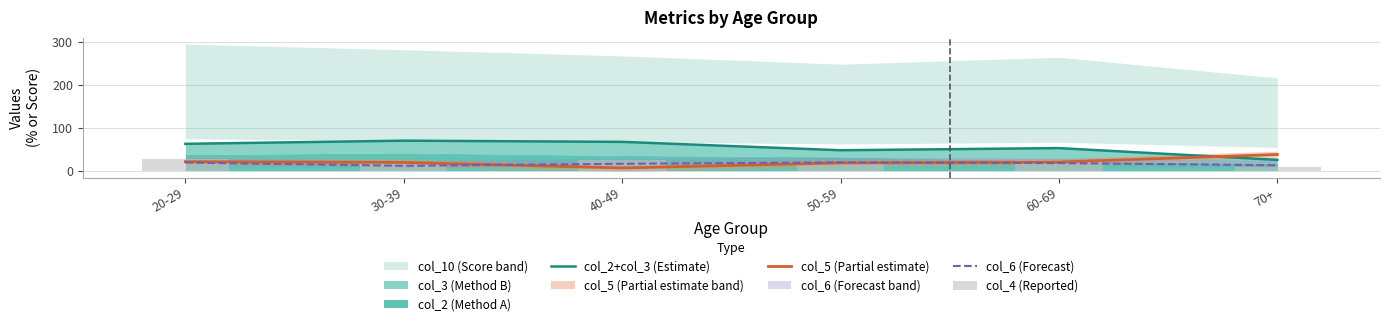

What is the label of the 2nd bar from the left?

30-39